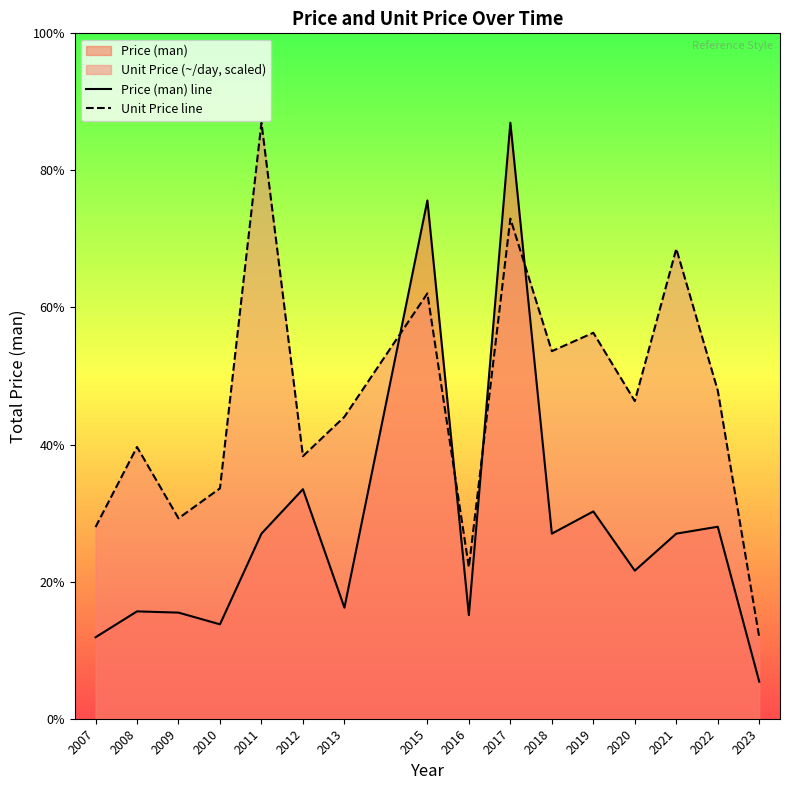

What is the value of the Price (man) line point at the 11th from the left?

2500.0